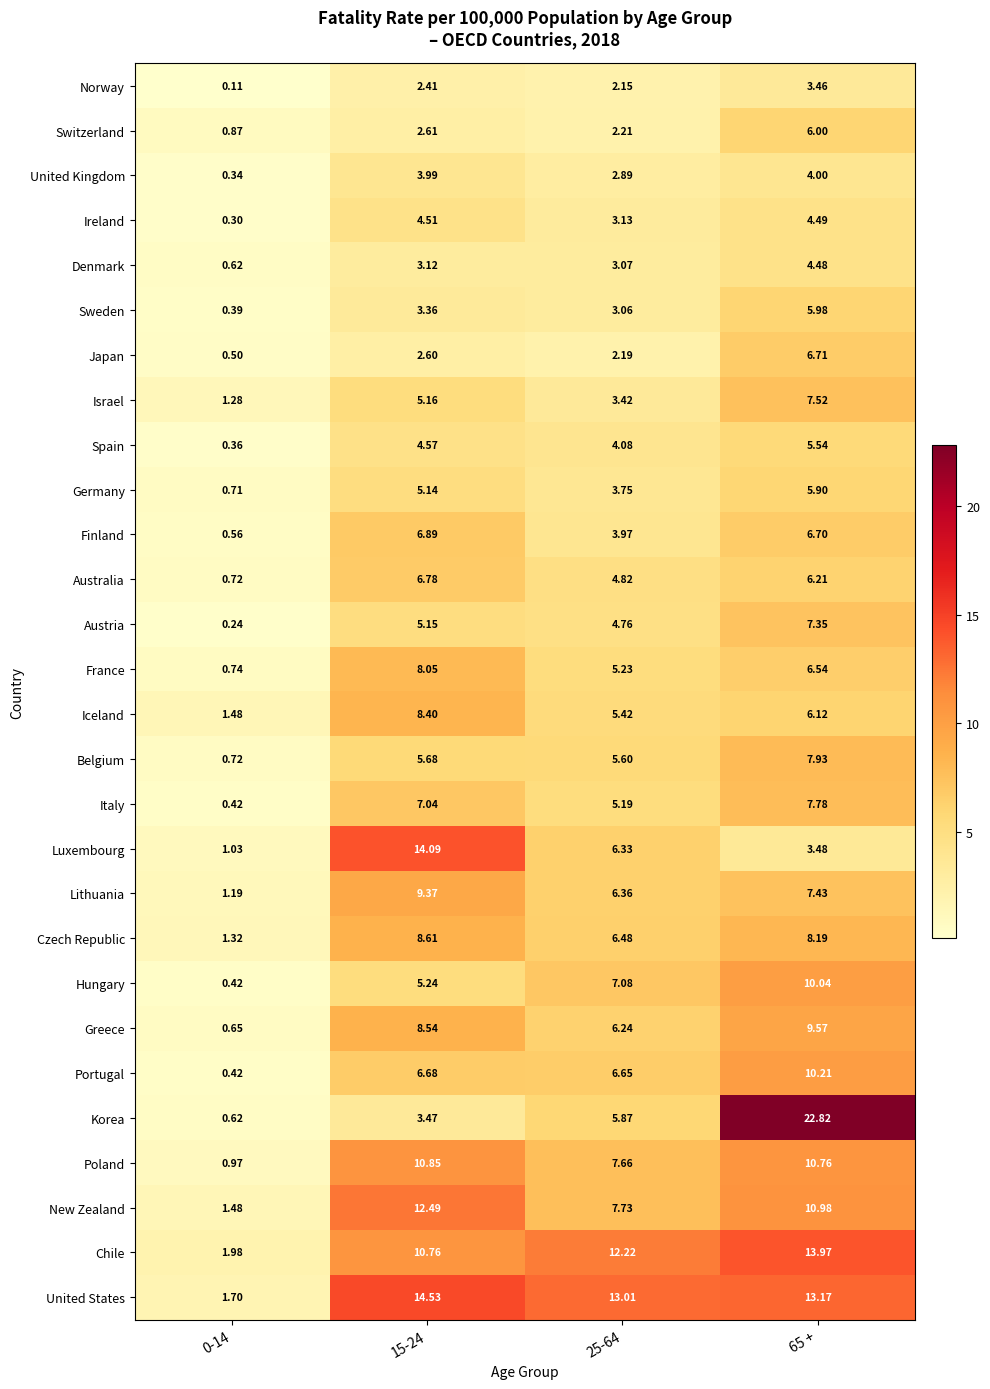

Which series has the largest total across all categories?

United States